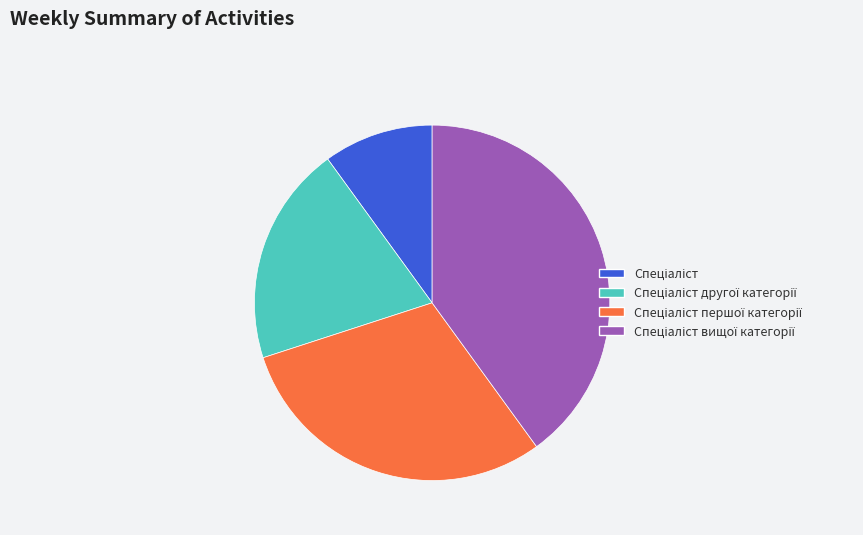

Is there a majority slice in this chart?

No